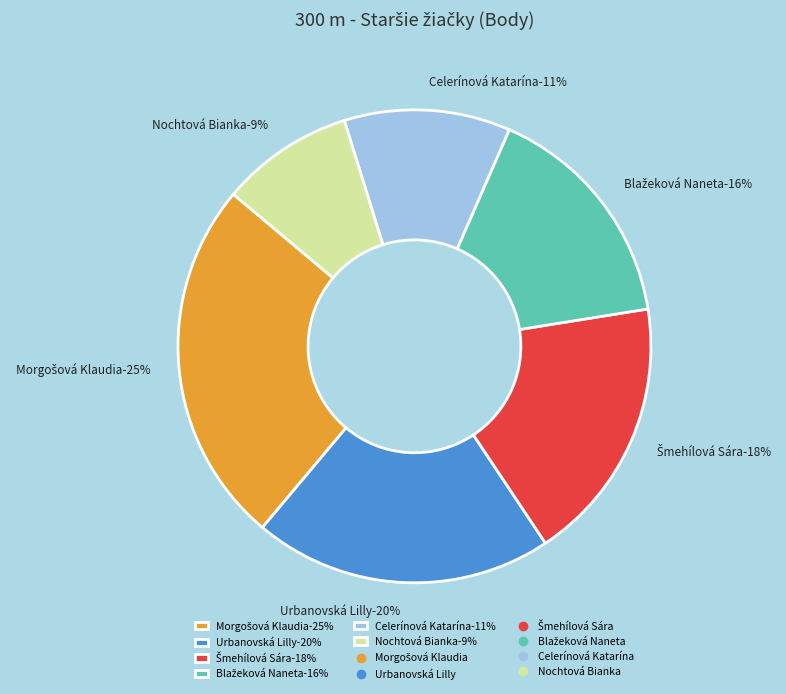

To the nearest percent, what percentage of the pie is Celerínová Katarína?

11%